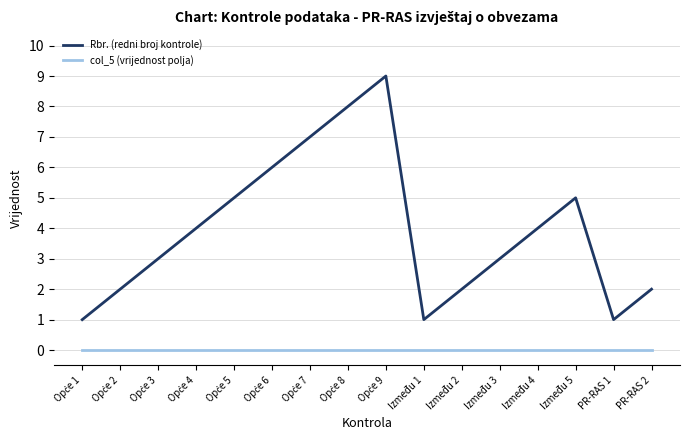

Is the value of col_5 (vrijednost polja) at PR-RAS 1 greater than the value of Rbr. (redni broj kontrole) at Između 3?

No